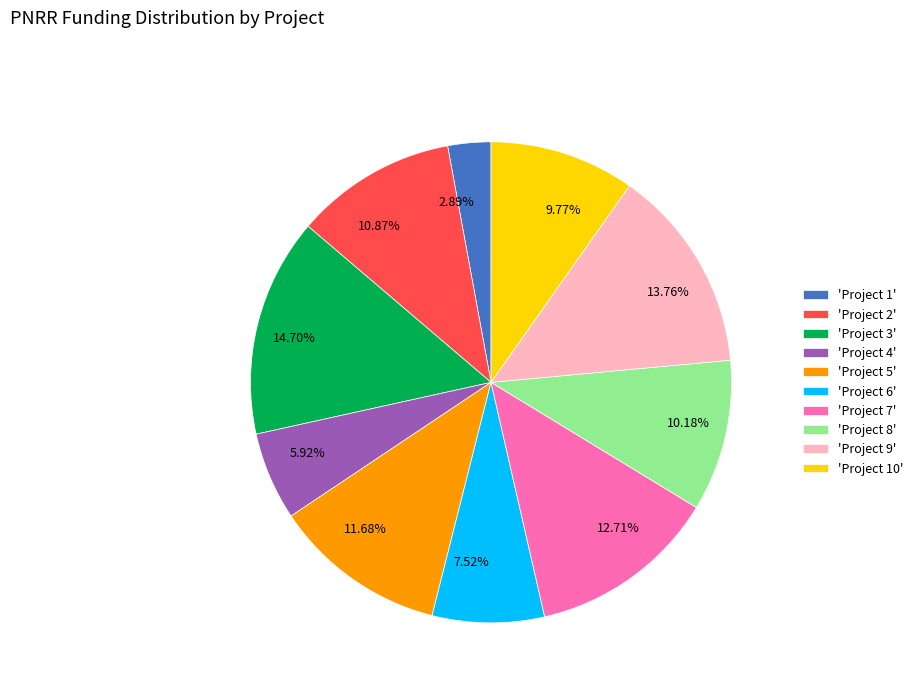

To the nearest percent, what is the average slice percentage?

10%